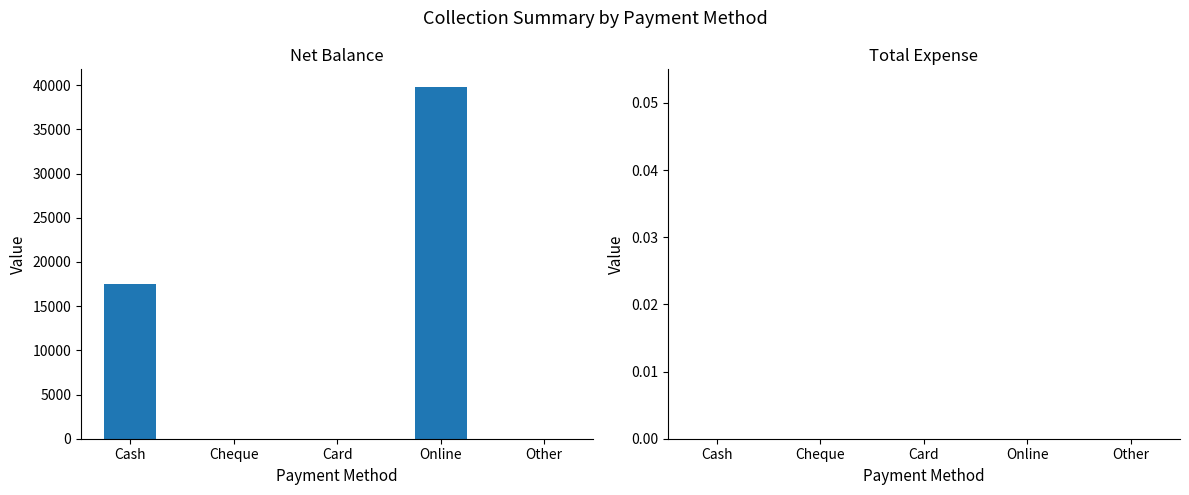

Are the bars grouped side by side (vs. stacked)?

No